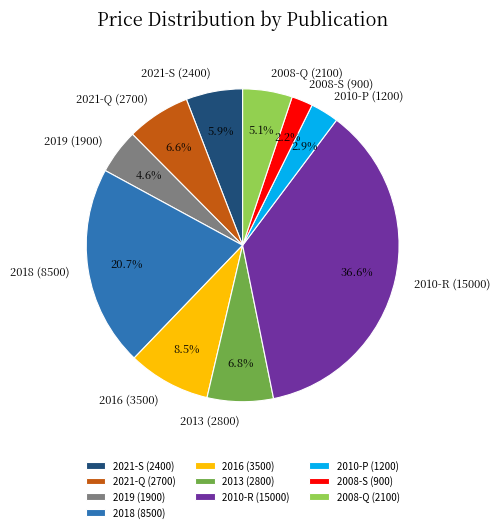

Is there a majority slice in this chart?

No